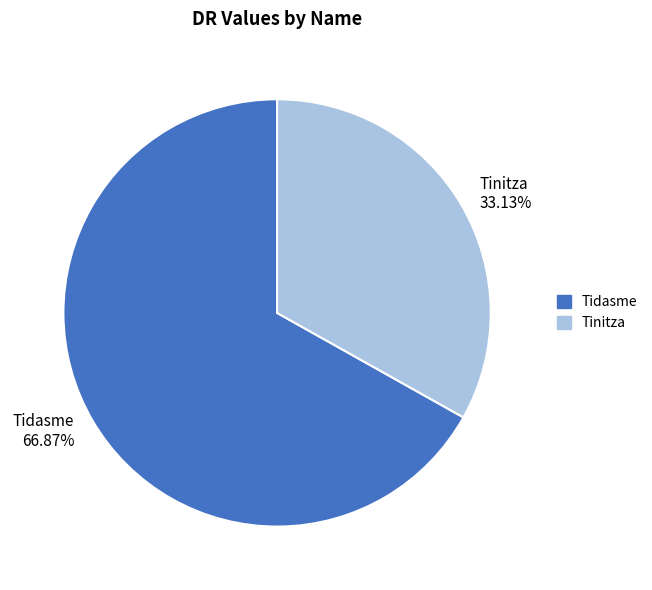

What percentage is the Tinitza slice, to the nearest percent?

33%